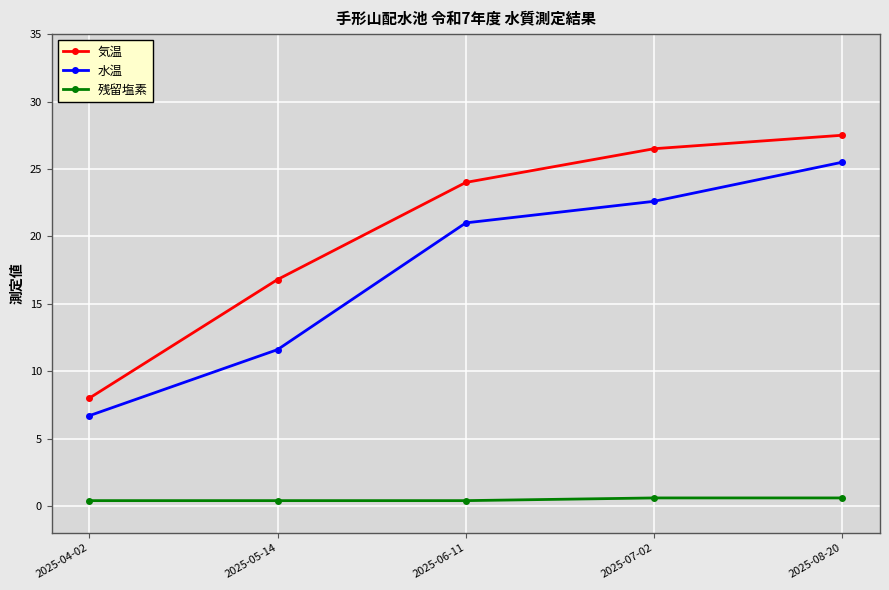

Reading left to right, extract all data points from this chart.

気温: 8.0	16.8	24.0	26.5	27.5
水温: 6.7	11.6	21.0	22.6	25.5
残留塩素: 0.4	0.4	0.4	0.6	0.6